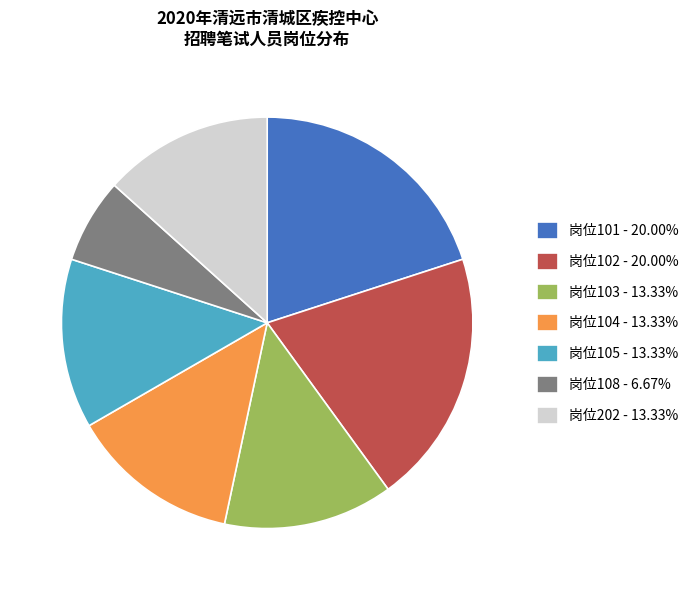

Combined, do 岗位202 - 13.33% and 岗位101 - 20.00% account for over 50%?

No